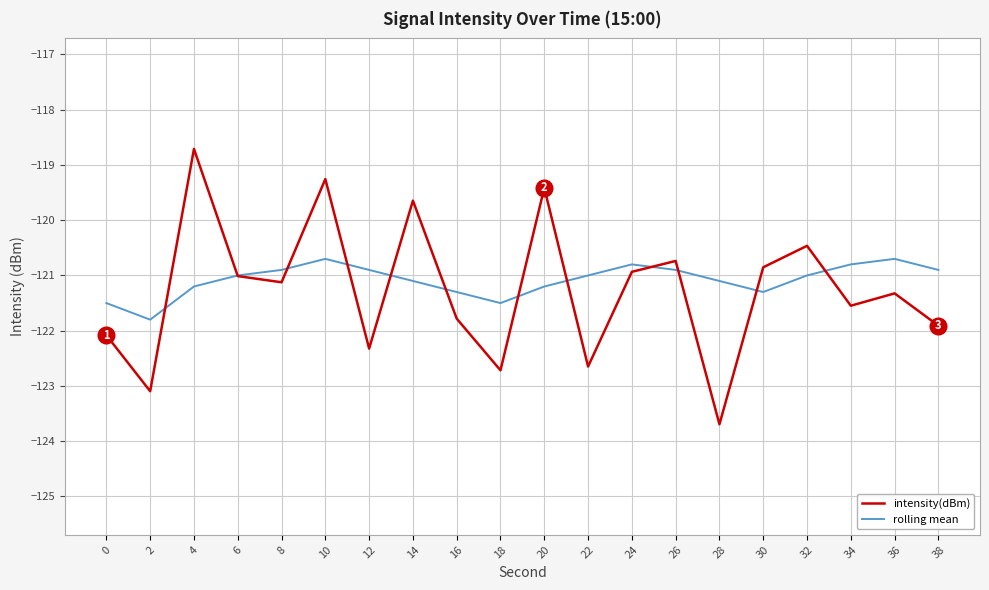

List the series in order of their peak value, lowest first.

rolling mean, intensity(dBm)